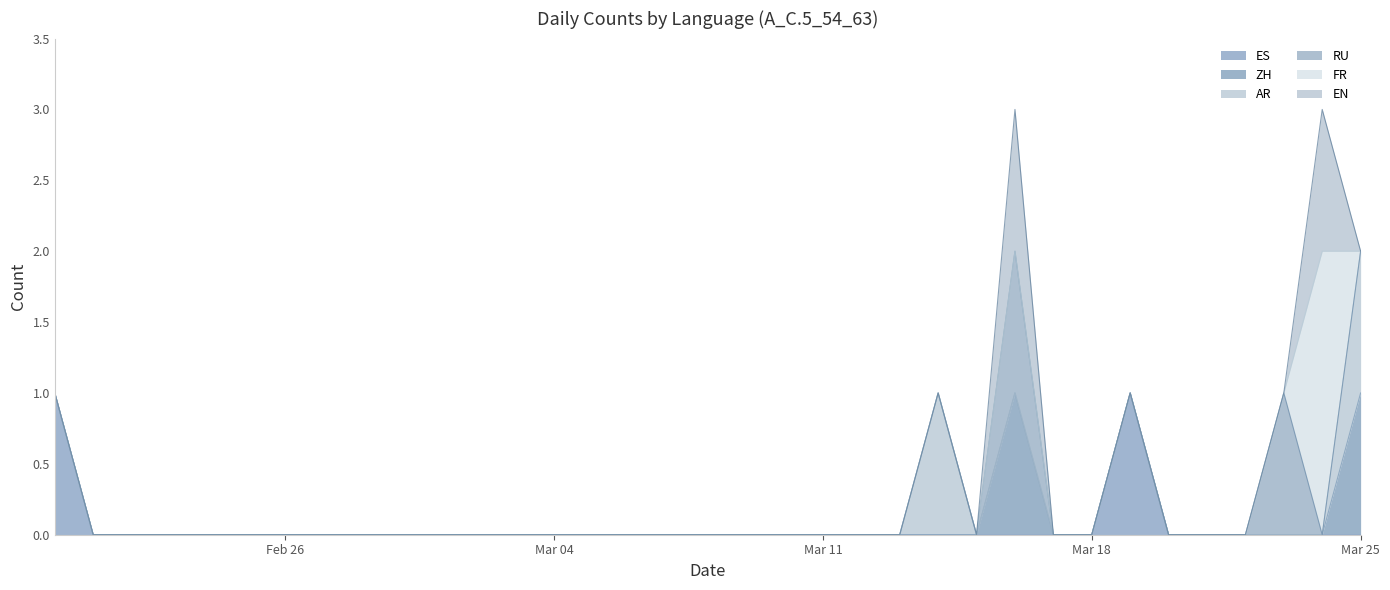

True or false: EN and AR intersect in this chart.

True